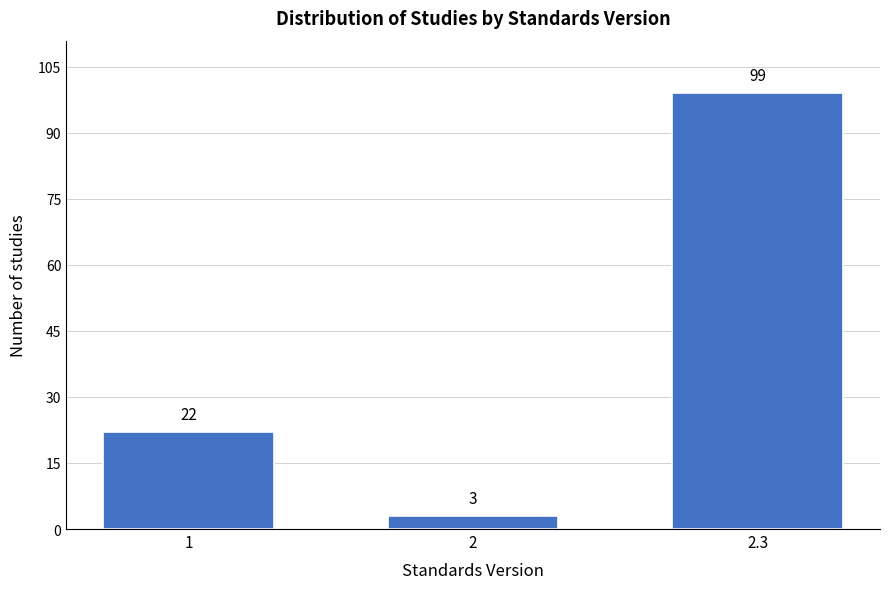

Reading right to left, transcribe all the data shown in this chart.

2.3=99	2=3	1=22